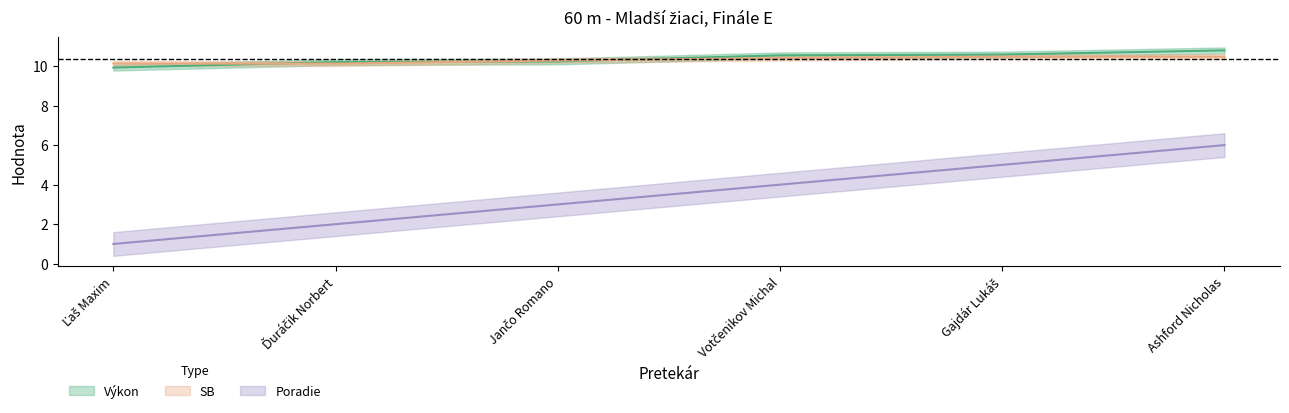

Reading left to right, list all the values displayed in this chart.

Poradie: Ľaš Maxim=1.0	Ďuráčik Norbert=2.0	Jančo Romano=3.0	Votčenikov Michal=4.0	Gajdár Lukáš=5.0	Ashford Nicholas=6.0
Výkon: Ľaš Maxim=9.9	Ďuráčik Norbert=10.2	Jančo Romano=10.2	Votčenikov Michal=10.5	Gajdár Lukáš=10.6	Ashford Nicholas=10.8
SB: Ľaš Maxim=10.1	Ďuráčik Norbert=10.1	Jančo Romano=10.3	Votčenikov Michal=10.4	Gajdár Lukáš=10.5	Ashford Nicholas=10.5